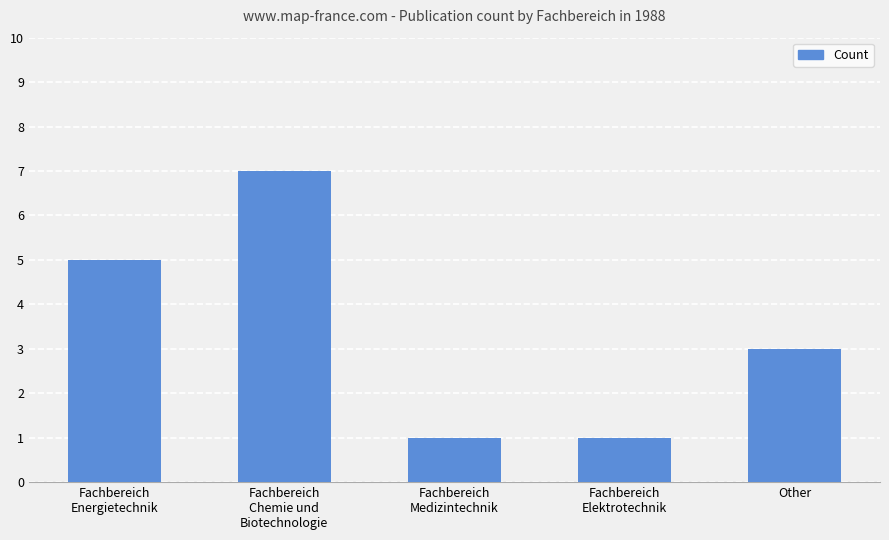

True or false: the data shows 3 at Other.

True